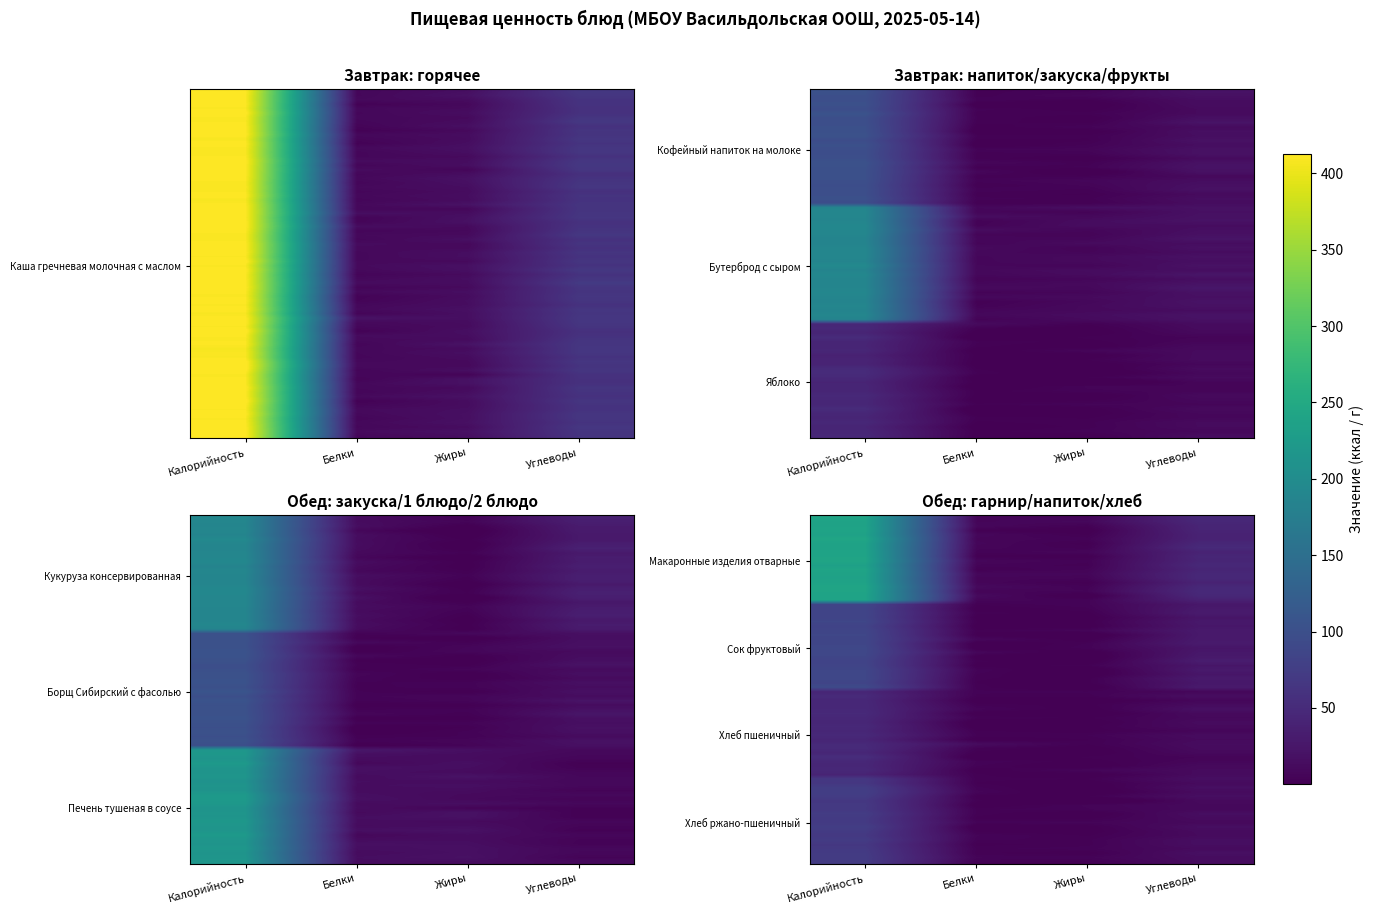

What is the sum of all Хлеб ржано-пшеничный values?

290.4